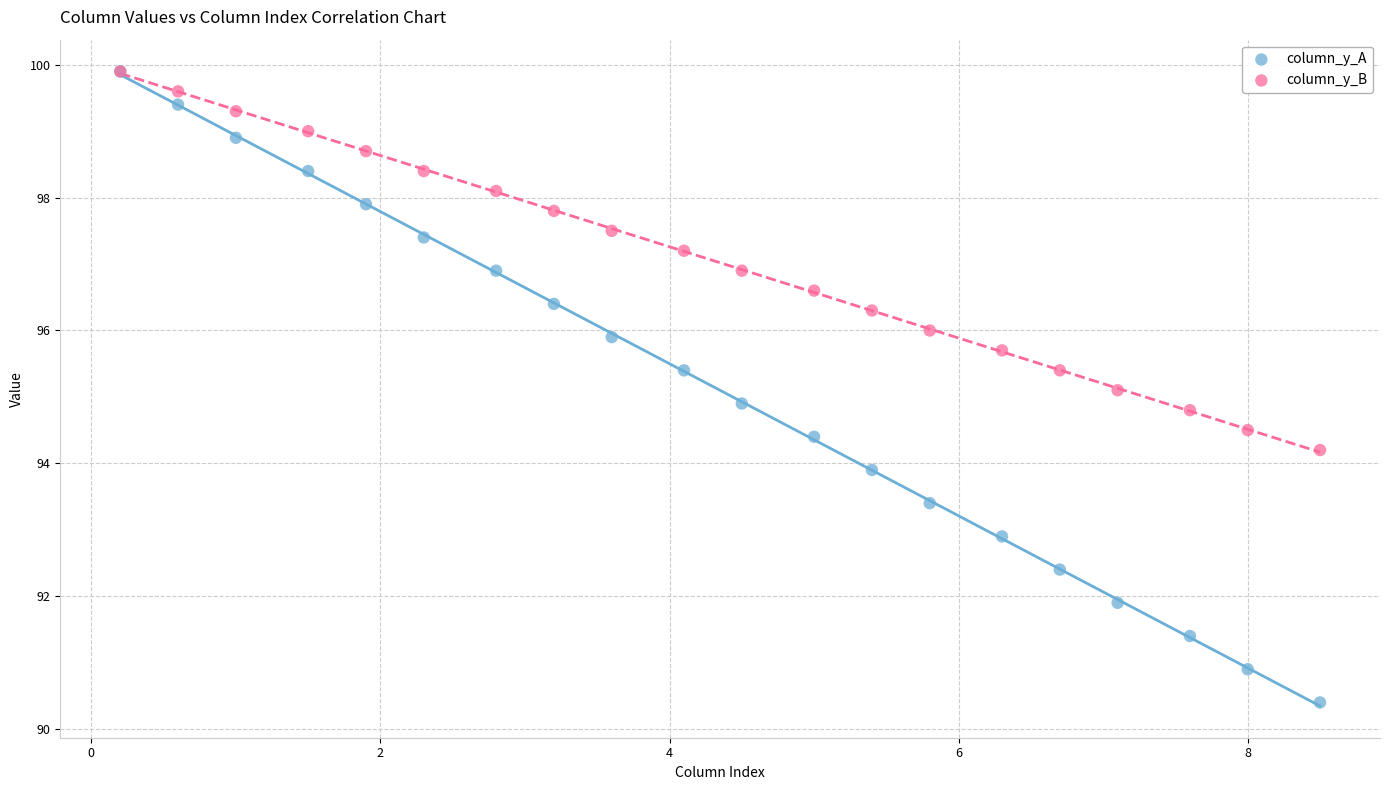

What are all the series names shown in the legend?

column_y_A, column_y_B